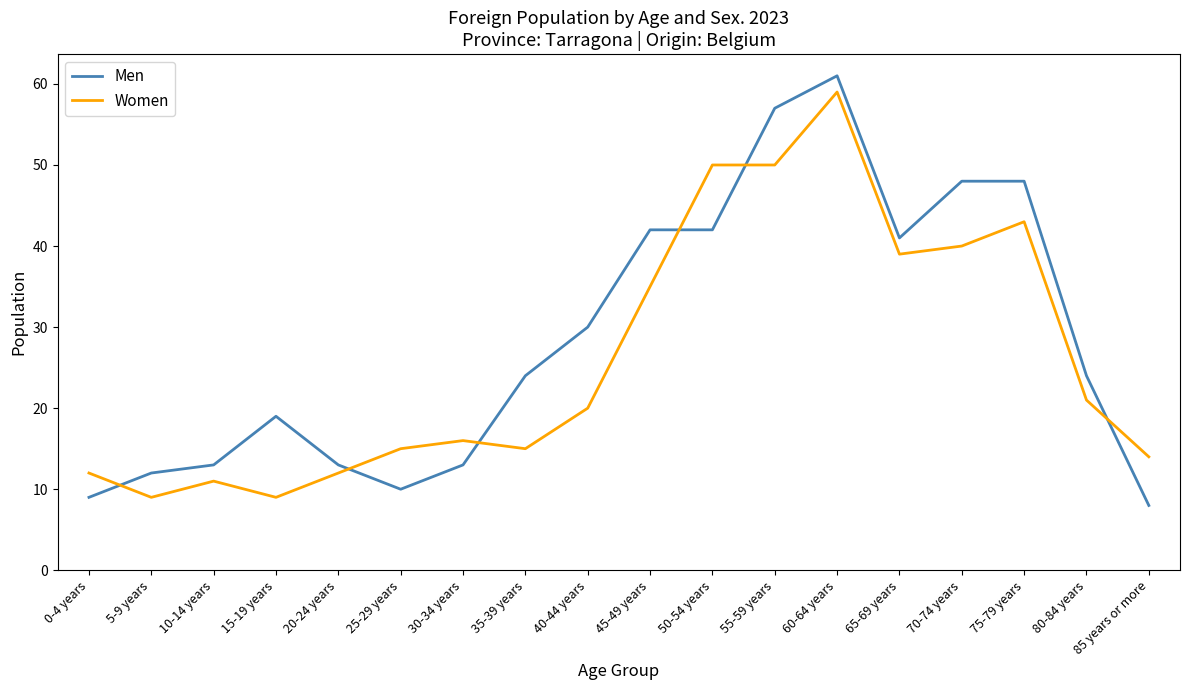

What is the maximum value for Men?

61